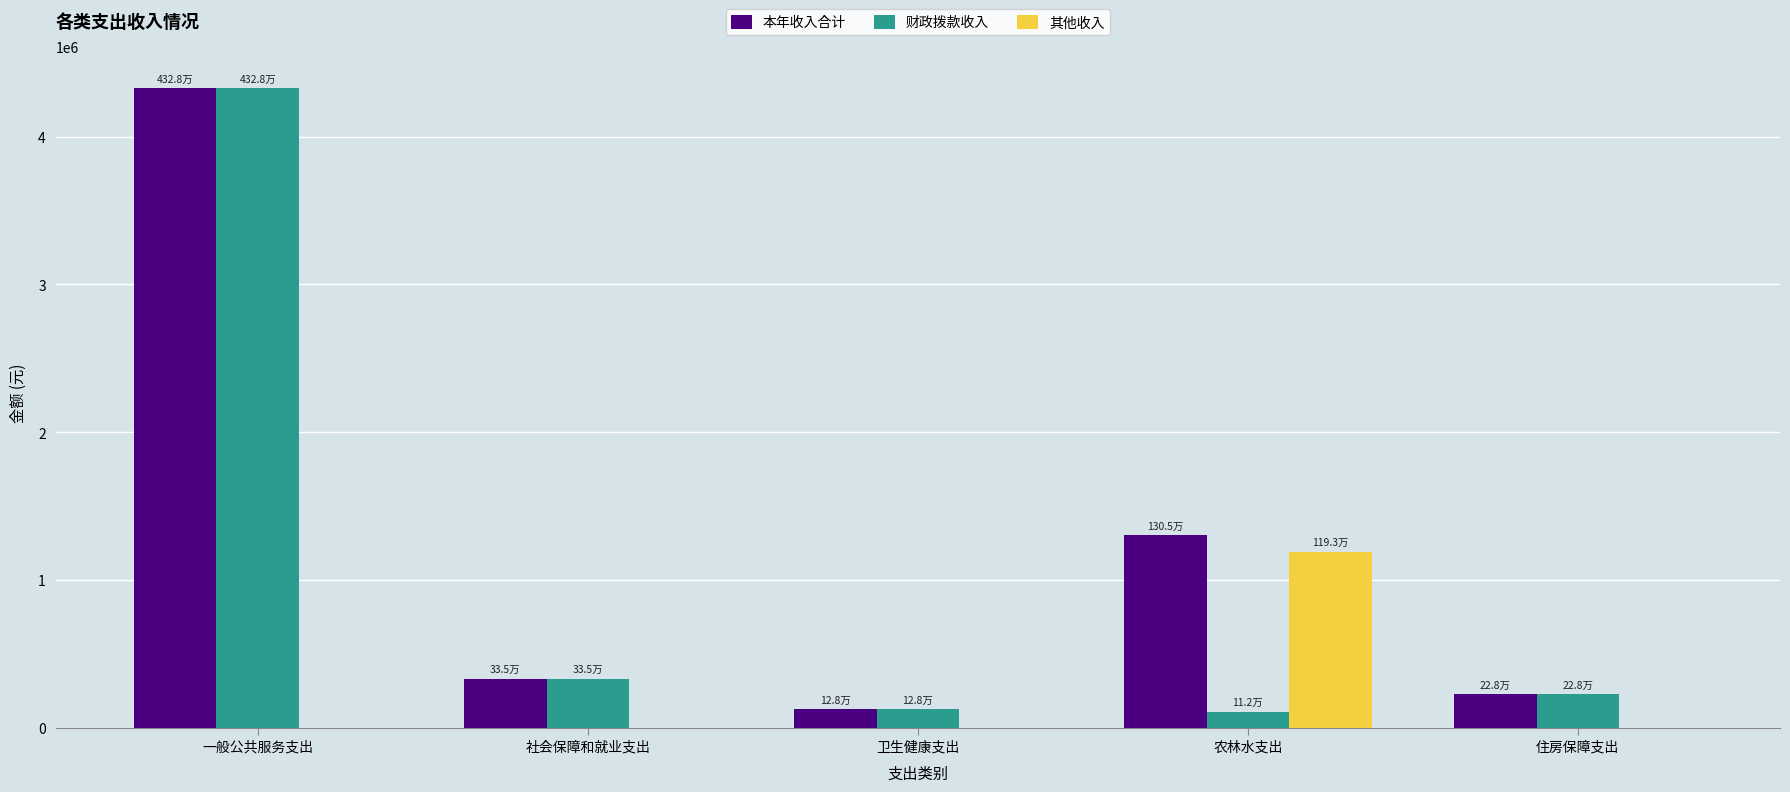

What is the maximum value for 其他收入?

1192777.0